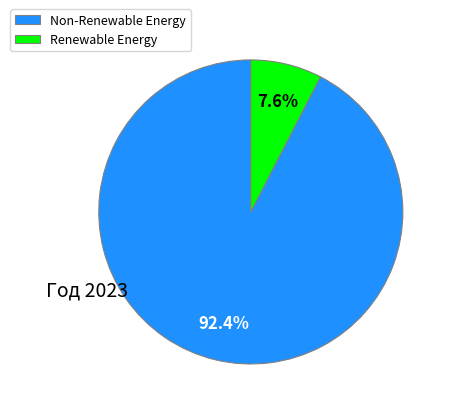

How many slices are in this pie chart?

2